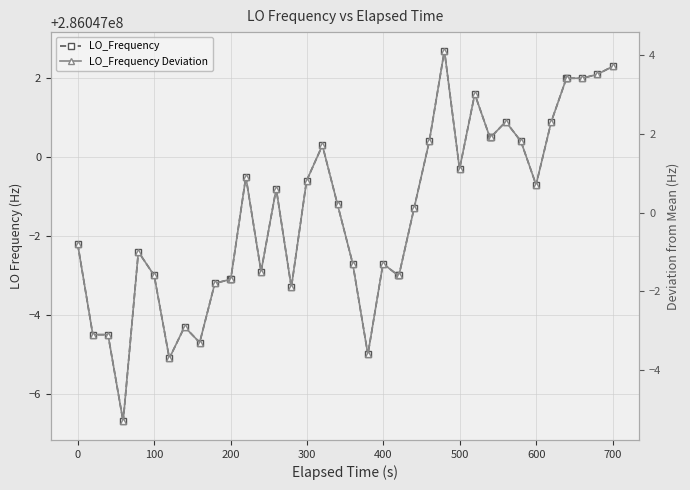

Which series has the largest total across all categories?

LO_Frequency